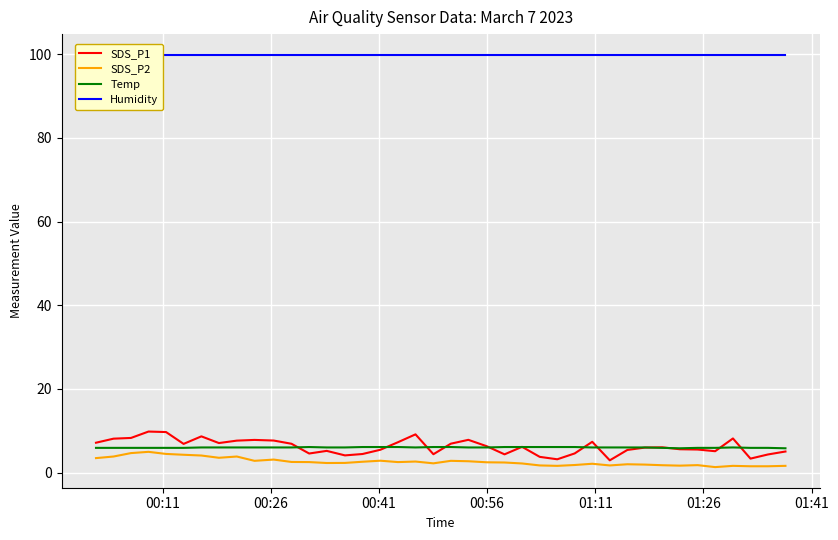

True or false: Humidity and Temp cross at least once.

False